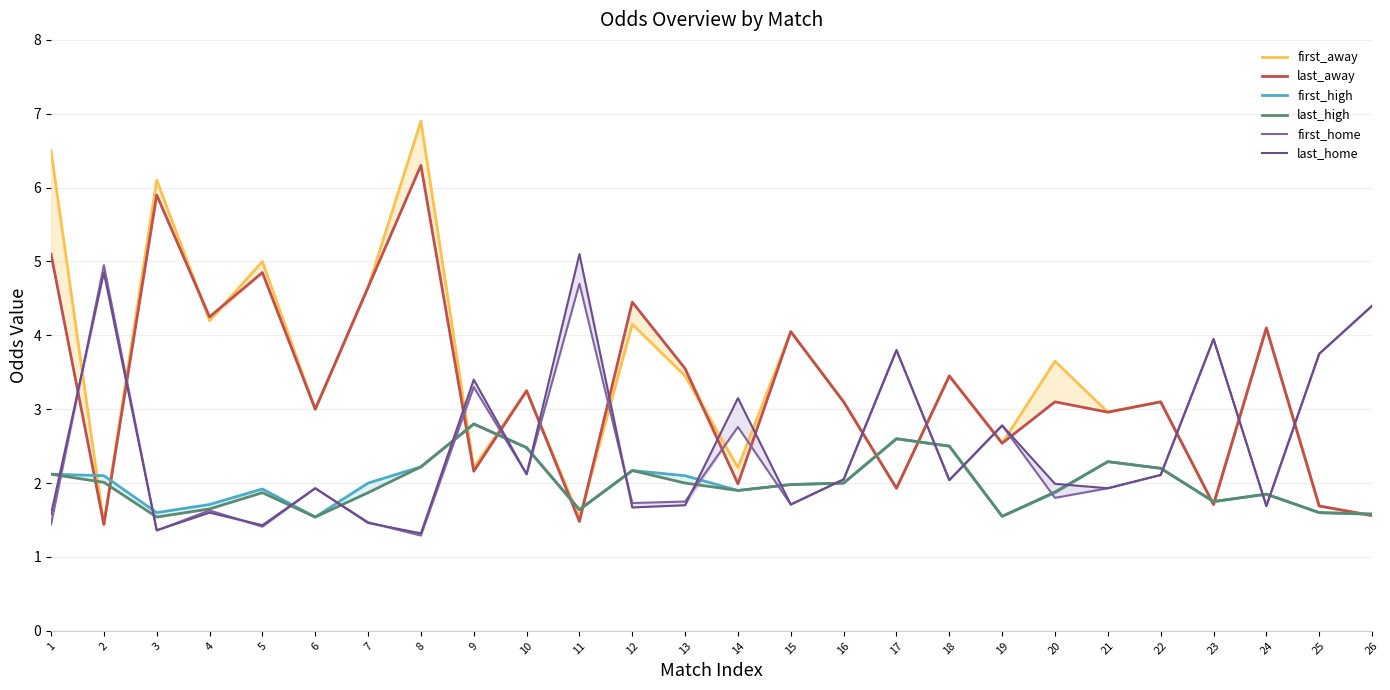

Where is the first local minimum for last_high?

3